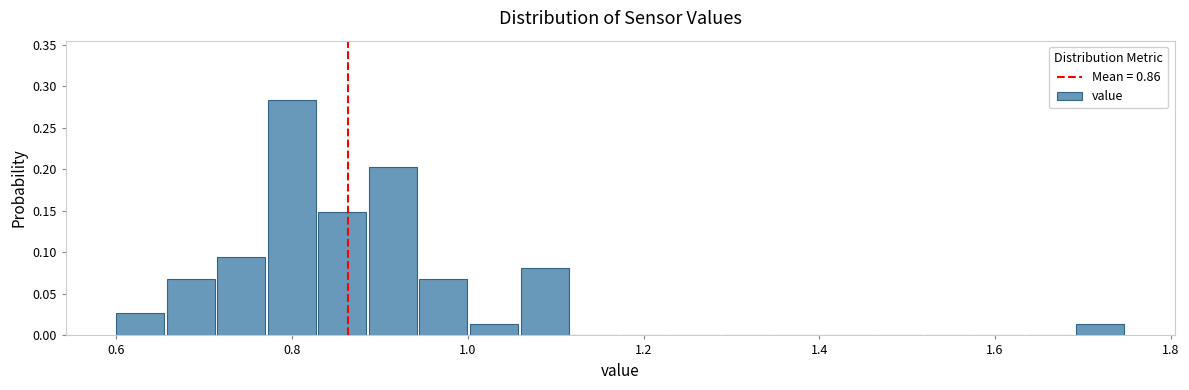

Read against the x-axis, roughly where is the centre of the tallest bar?

0.80